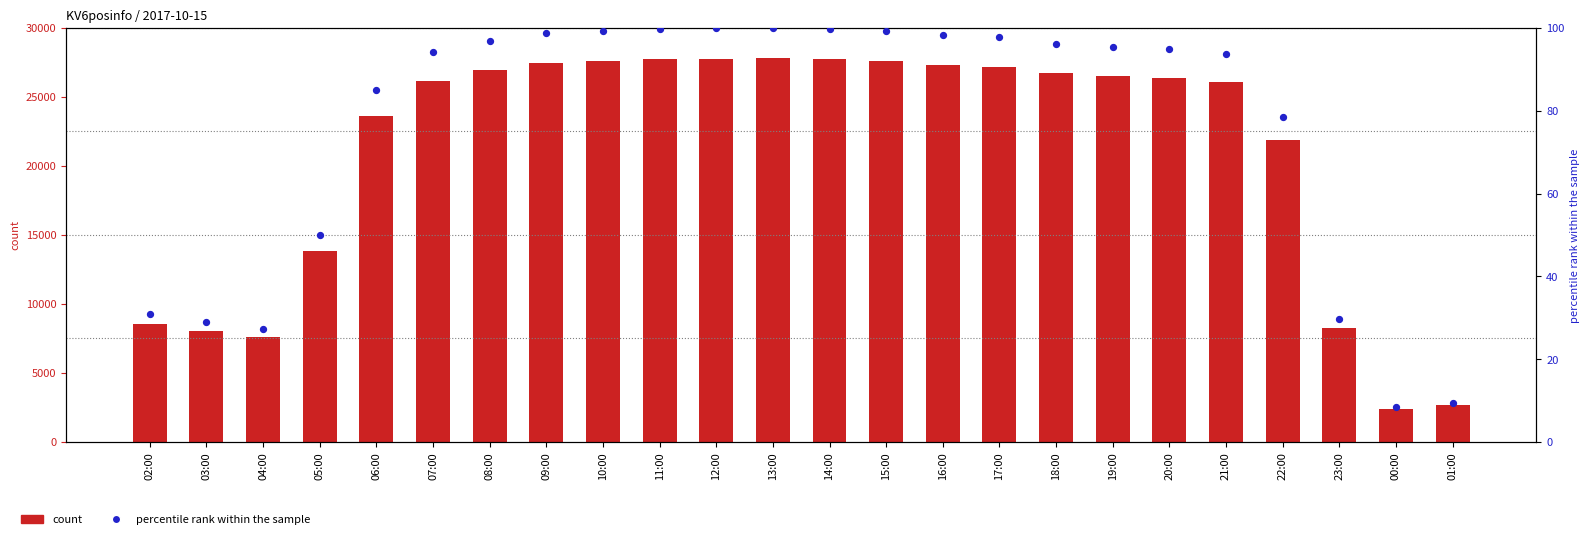

What are all the series names shown in the legend?

count, percentile rank within the sample